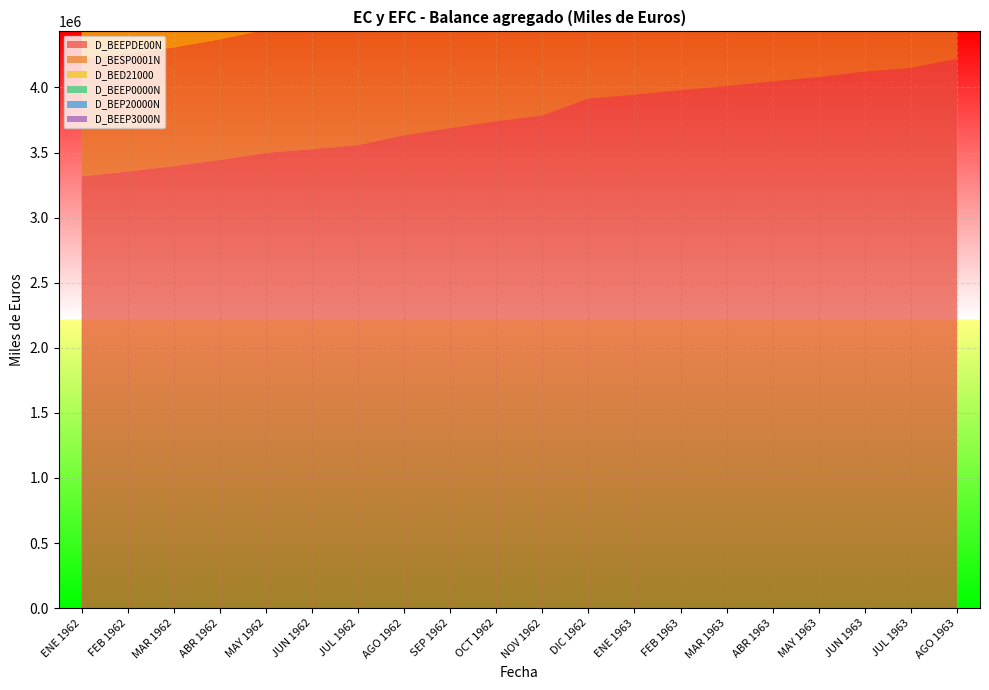

Reading left to right, list all the values displayed in this chart.

D_BEEPDE00N: 3317178	3353810	3395718	3442183	3497362	3525567	3556844	3632445	3687636	3740363	3784772	3914542	3944479	3979247	4010548	4046344	4080253	4121314	4149255	4219916
D_BESP0001N: 900827	902858	909391	925174	943475	935199	934171	957520	969390	972852	972792	965201	973501	979361	961163	960994	951066	950308	956481	983947
D_BED21000: 240261	242226	245141	248681	255298	260791	263135	263928	265527	268292	271778	285901	286989	293630	294640	299490	312580	320309	322539	324450
D_BEEP0000N: 2141520	2173284	2205029	2230500	2259595	2291725	2319756	2370632	2412727	2455405	2492626	2616392	2635829	2653030	2699145	2728998	2754294	2781760	2801119	2832360
D_BEP20000N: 34570	35442	36157	37828	38994	37852	39781	40364	39991	43814	47576	47047	48159	53226	55600	56862	62313	68936	69116	79159
D_BEEP3000N: 149652	149610	149466	149388	149321	148823	148612	148576	148408	148324	148258	152092	152471	153030	153132	153384	153324	152807	152579	152531